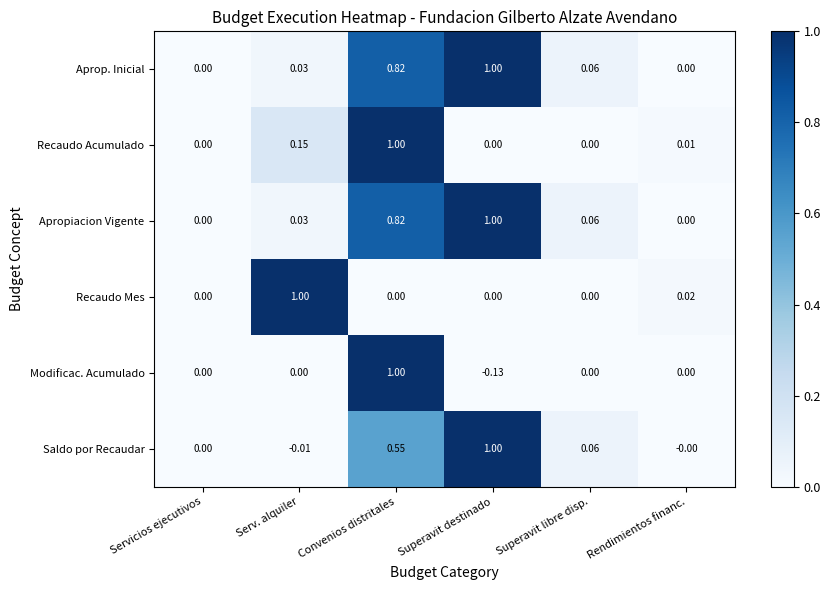

Which series changed the most between Convenios distritales and Rendimientos financ.?

Modificac. Acumulado